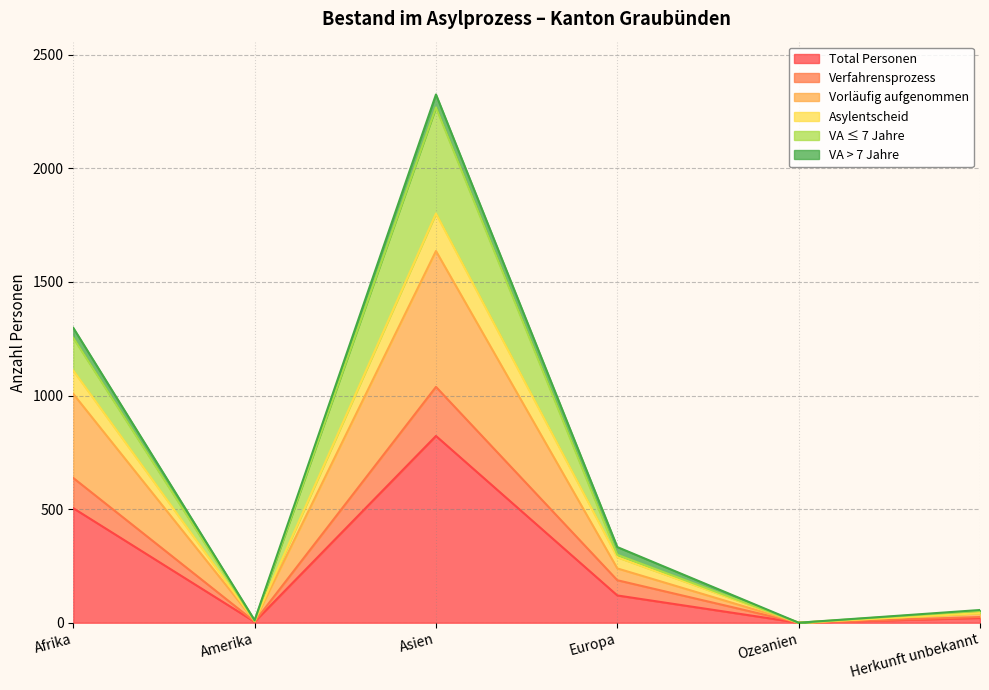

What is the label of the 5th point from the left?

Ozeanien